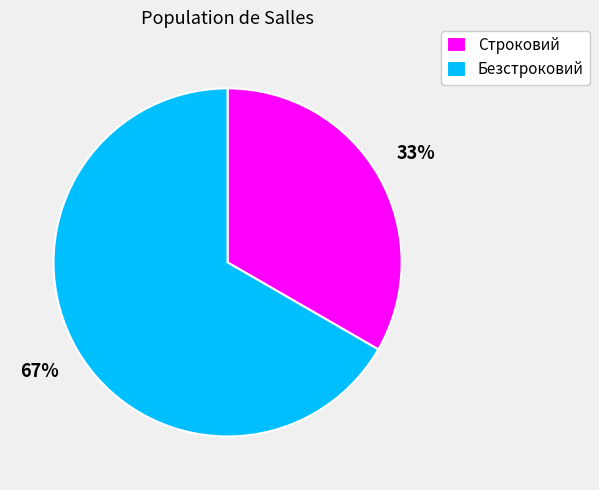

To the nearest percent, what portion does Строковий represent?

33%